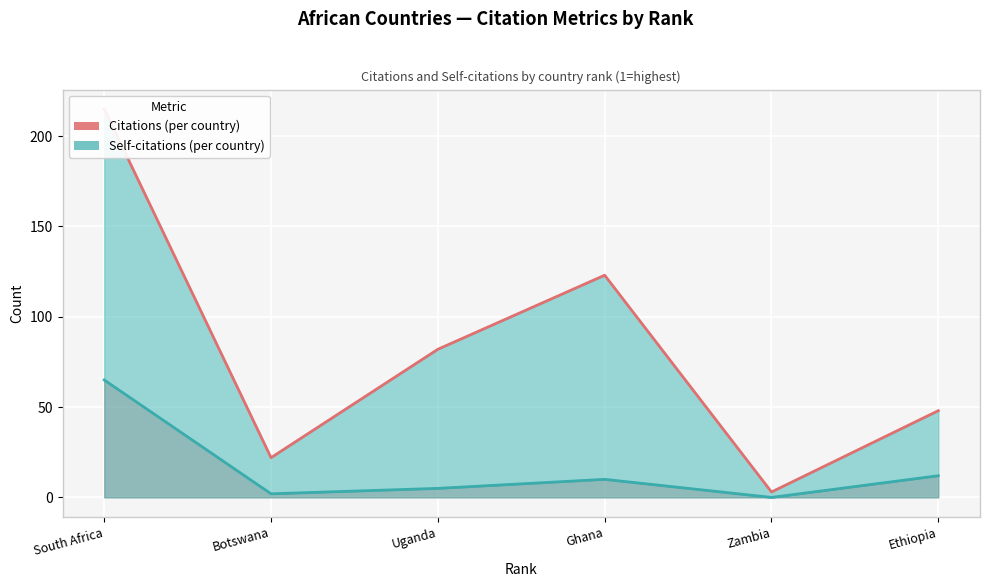

Where is the first local minimum for Citations line?

Botswana